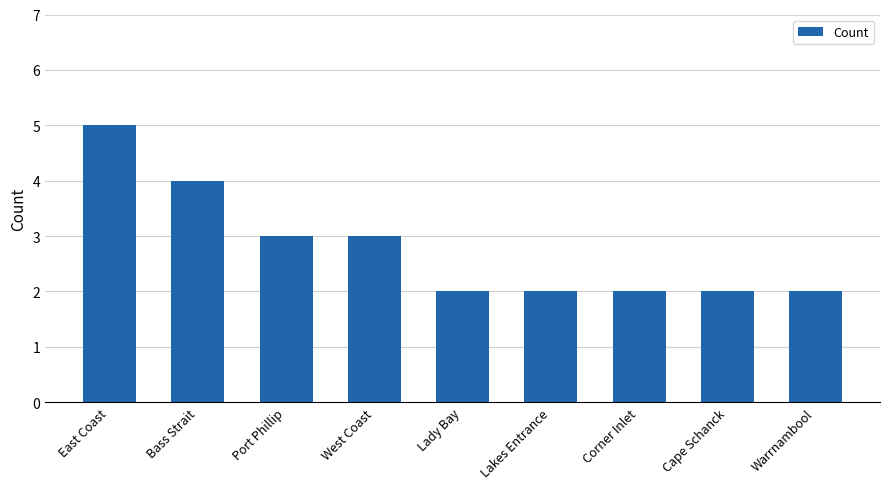

Does the chart contain stacked bars?

No